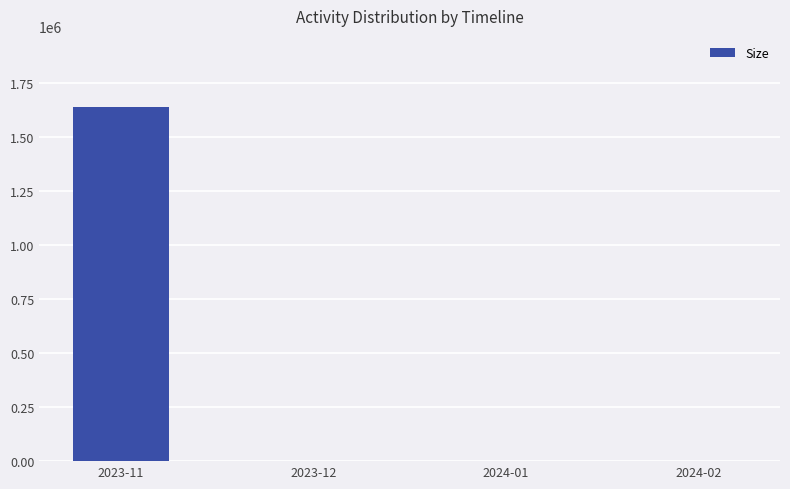

Where does the data first go above 919?

2023-11